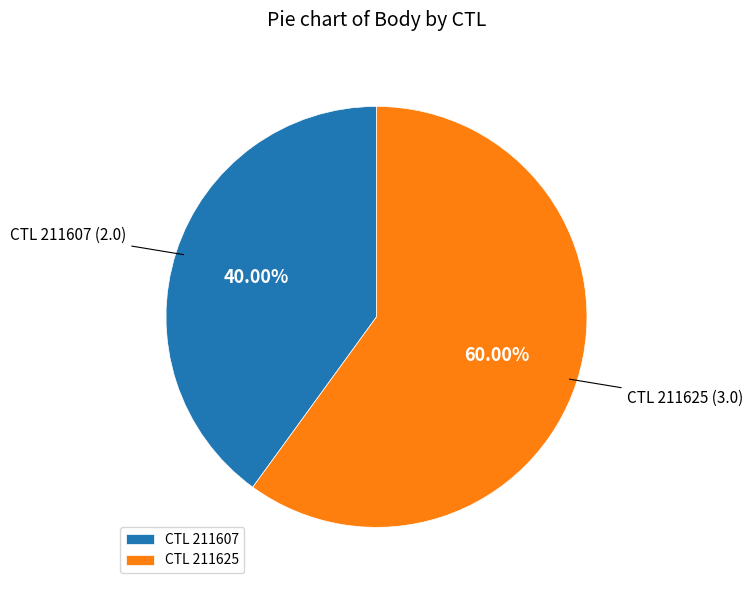

How many slices are in this pie chart?

2